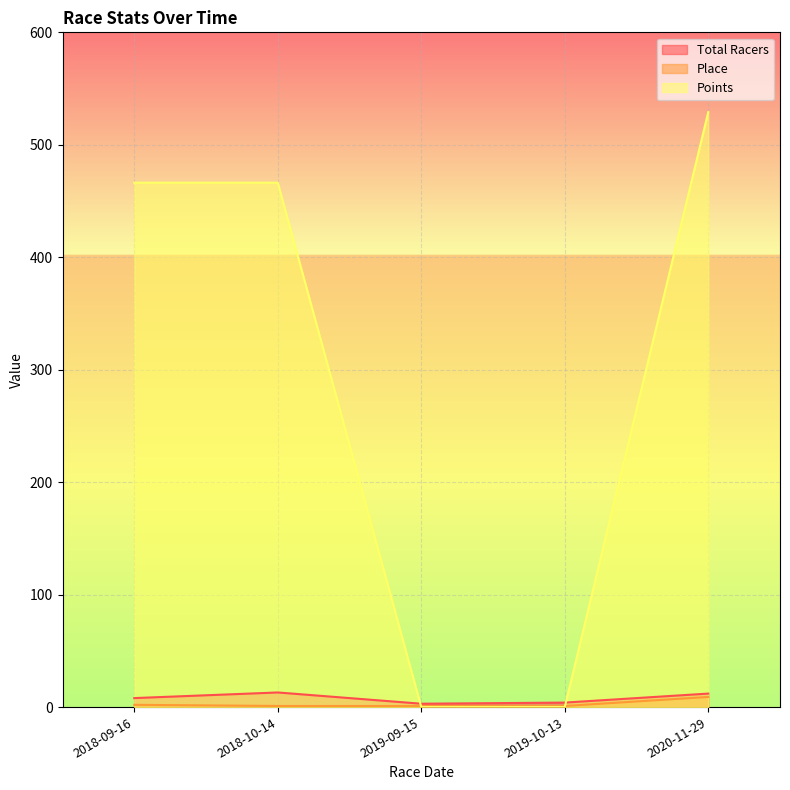

How many times do Place and Points cross each other?

2